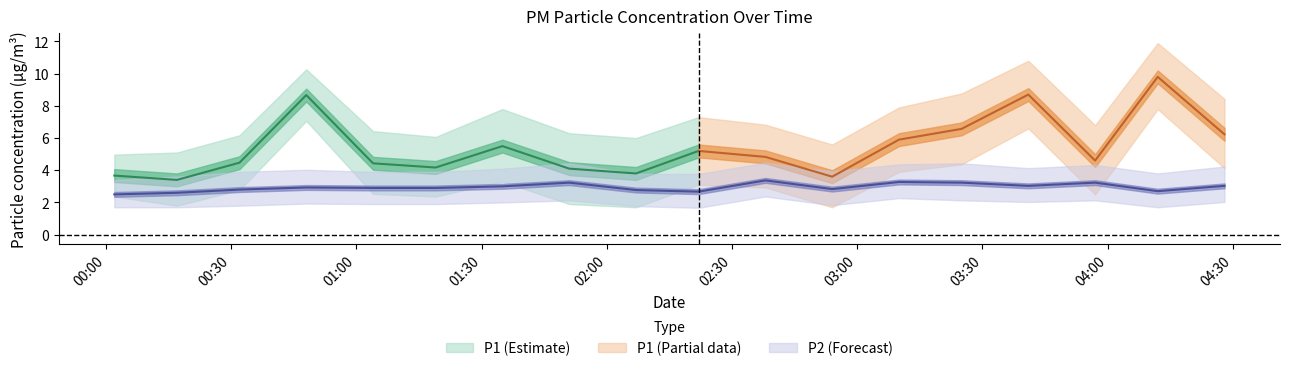

Rank the series at 04:12 from lowest to highest value.

P2_lower, P2, P2_upper, P1_lower, P1, P1_upper